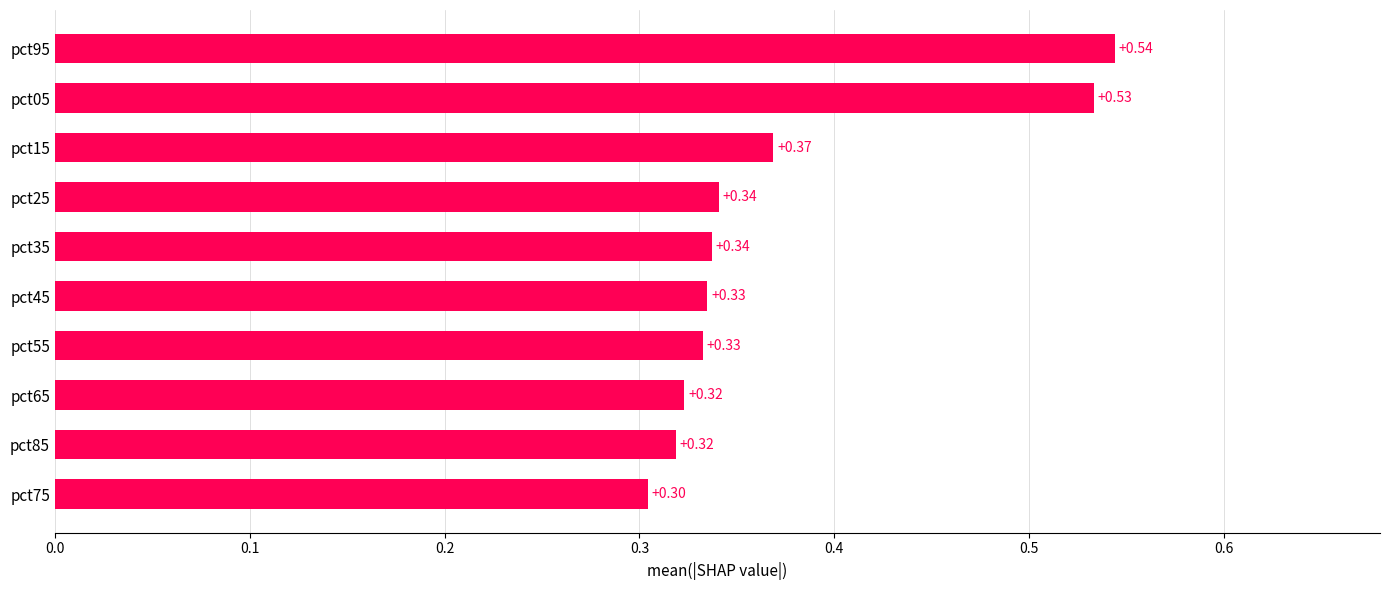

Between pct85 and pct55, which is larger?

pct55